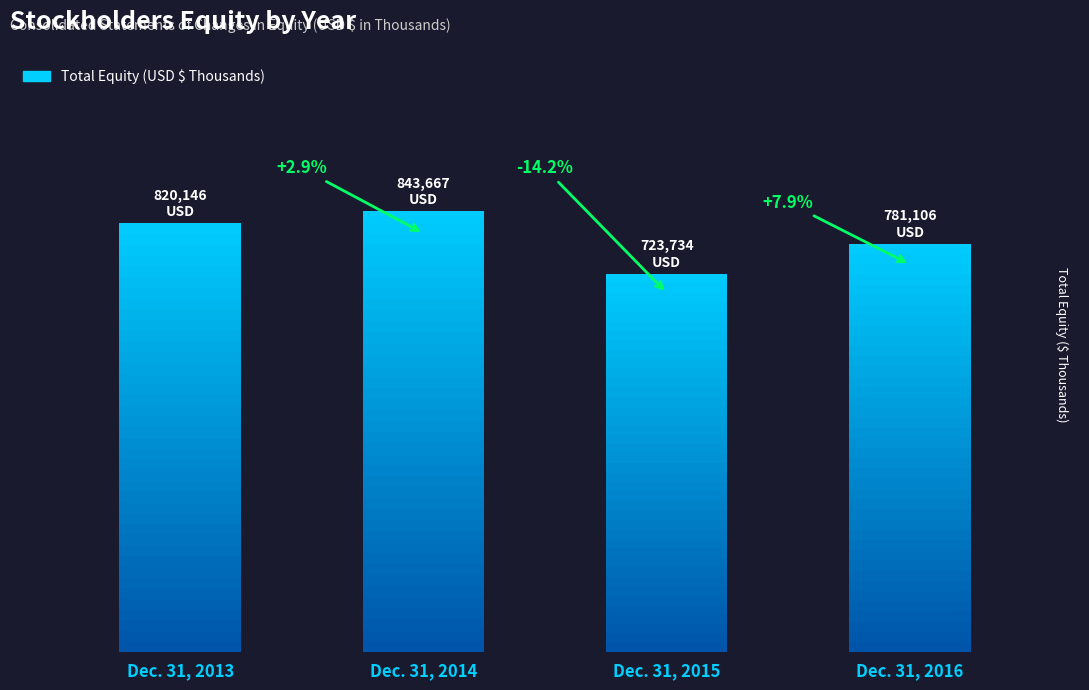

What is the maximum value shown in the chart?

843667